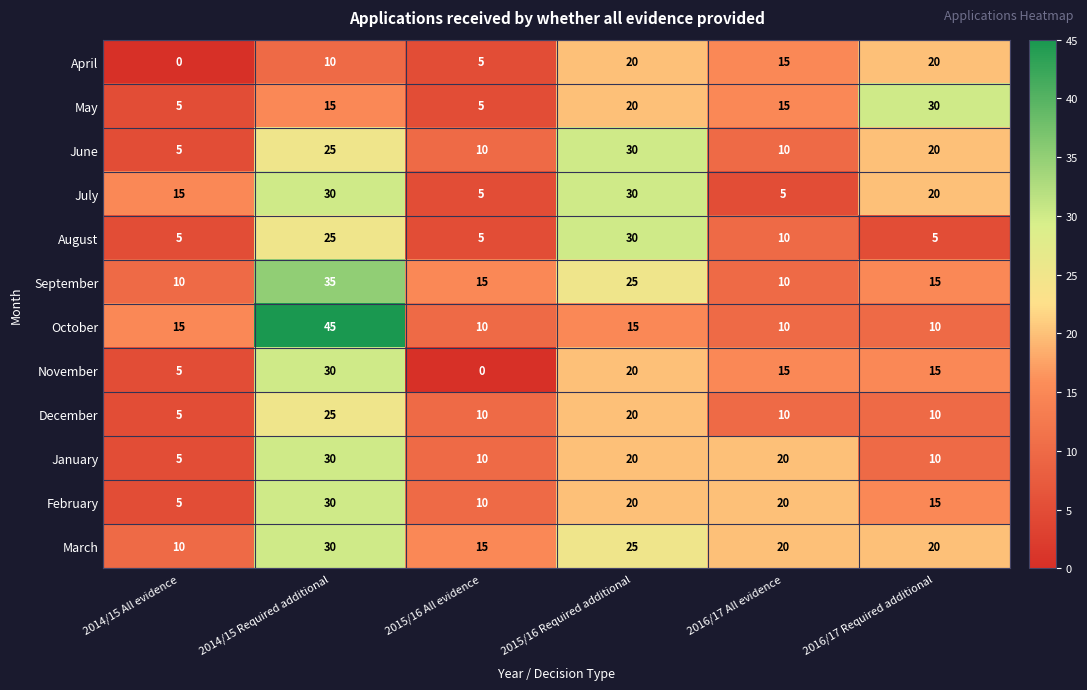

Which series has the widest spread of values?

October